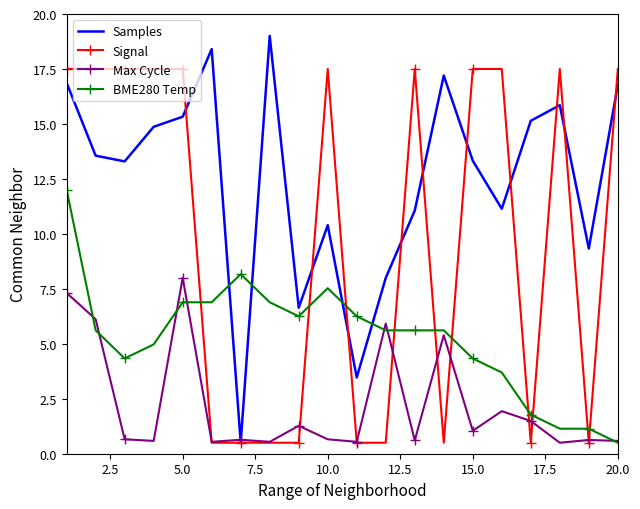

List the series in order of their peak value, lowest first.

Max Cycle, BME280 Temp, Signal, Samples